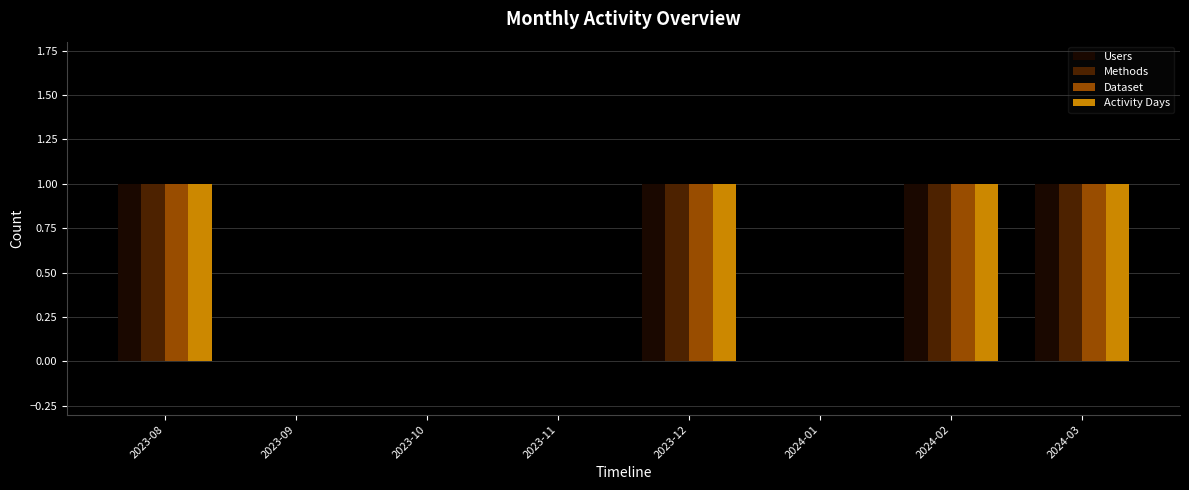

What is the sum of all Users values?

4